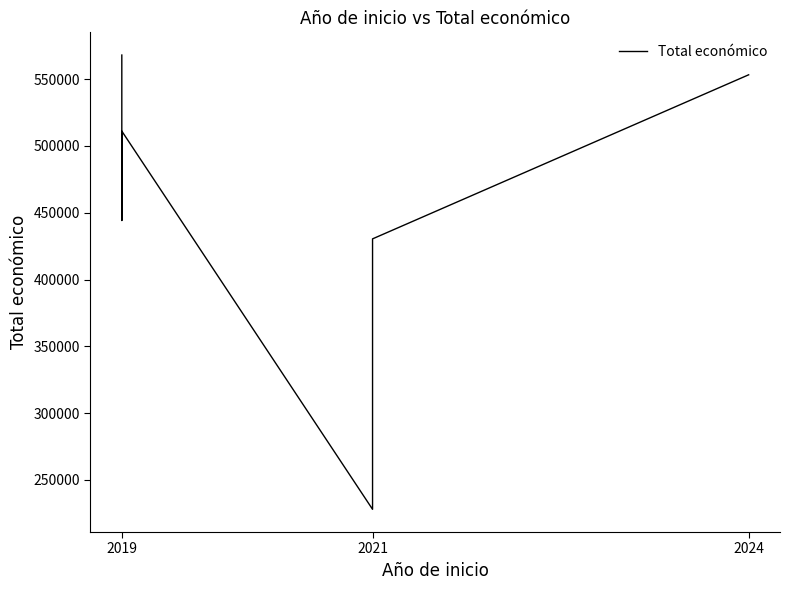

Reading left to right, list all the values displayed in this chart.

567975	444167	511047	228019	272024	430411	553196